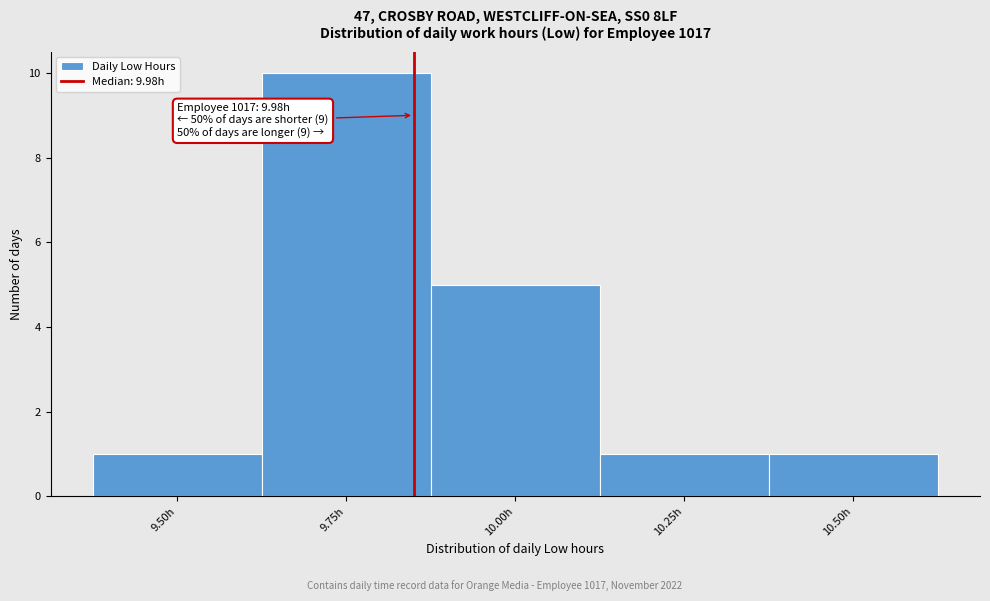

Reading left to right, list all the values displayed in this chart.

9.50h=1	9.75h=10	10.00h=5	10.25h=1	10.50h=1